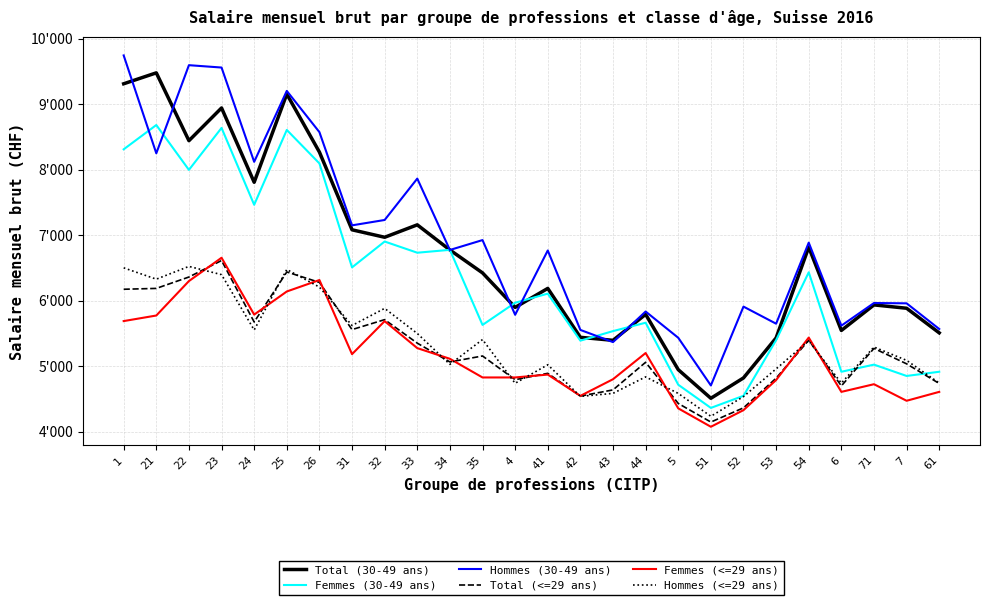

What is the difference between the maximum and minimum values in the Femmes (<=29 ans) series?

2581